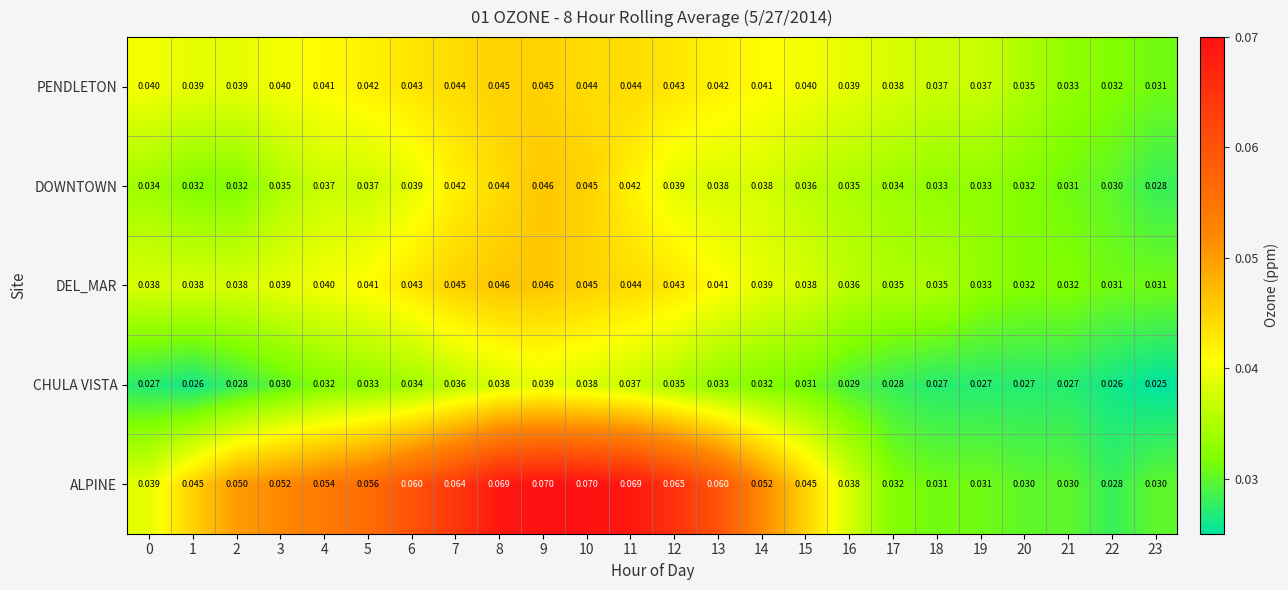

What is the total value across all series at 6?

0.2